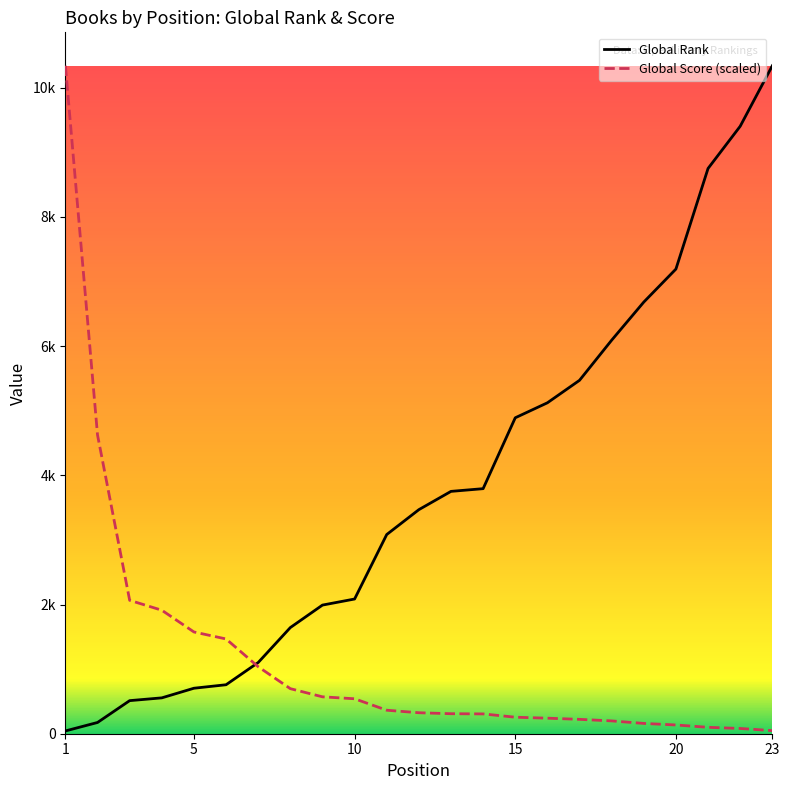

What are all the series names shown in the legend?

Global Rank, Global Score (scaled)